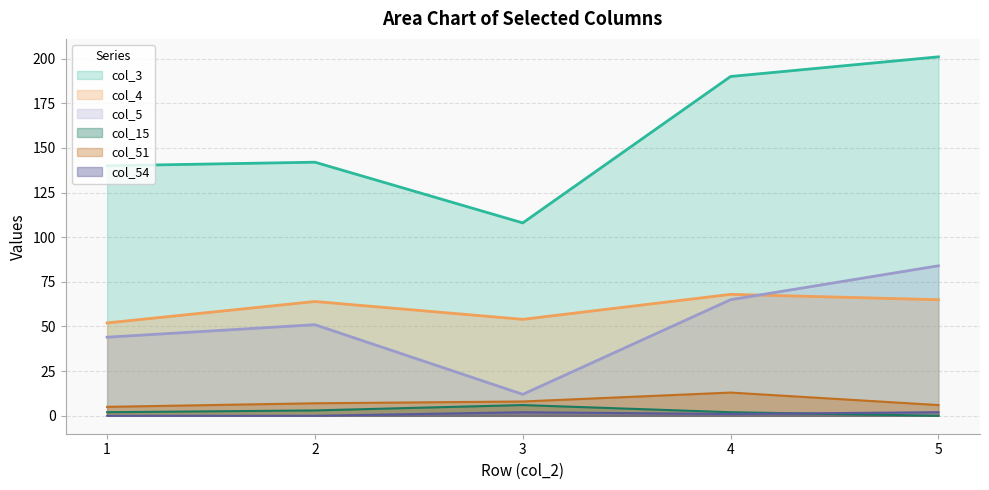

True or false: col_3 and col_5 intersect in this chart.

False